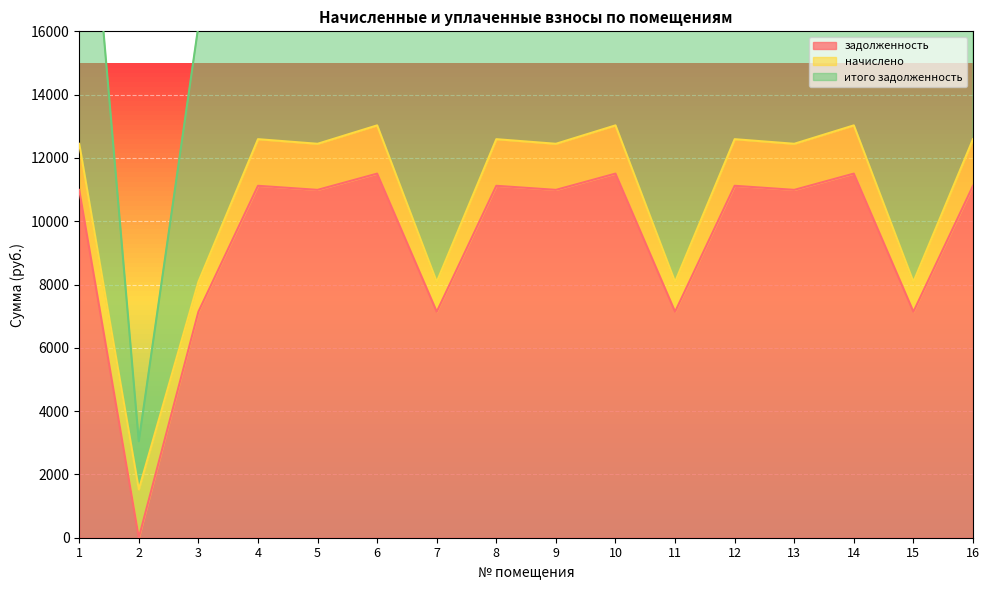

How many values in задолженность are above zero?

15